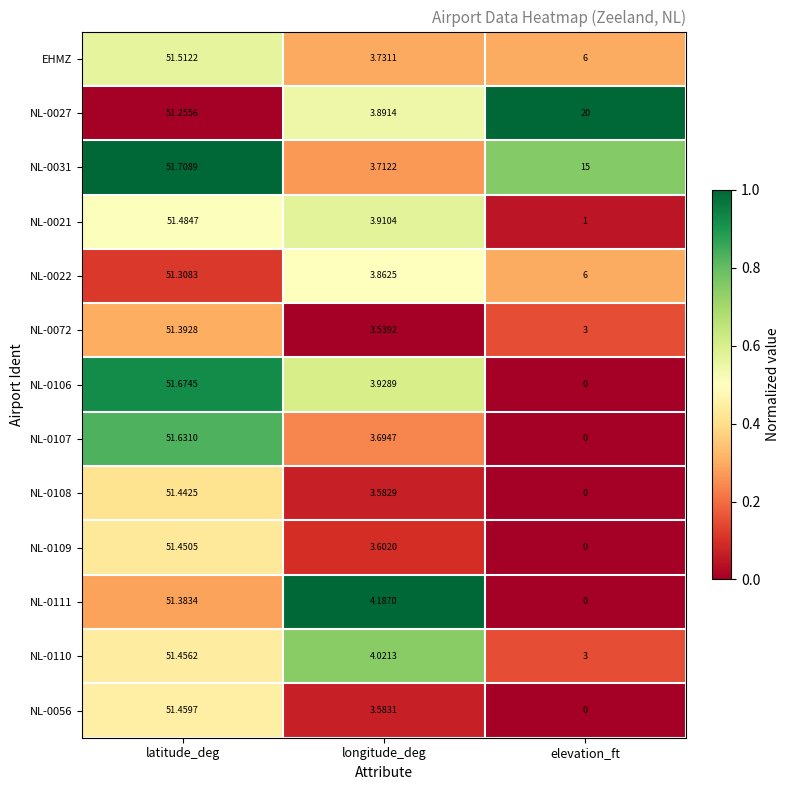

Which category has the highest value across all series?

latitude_deg